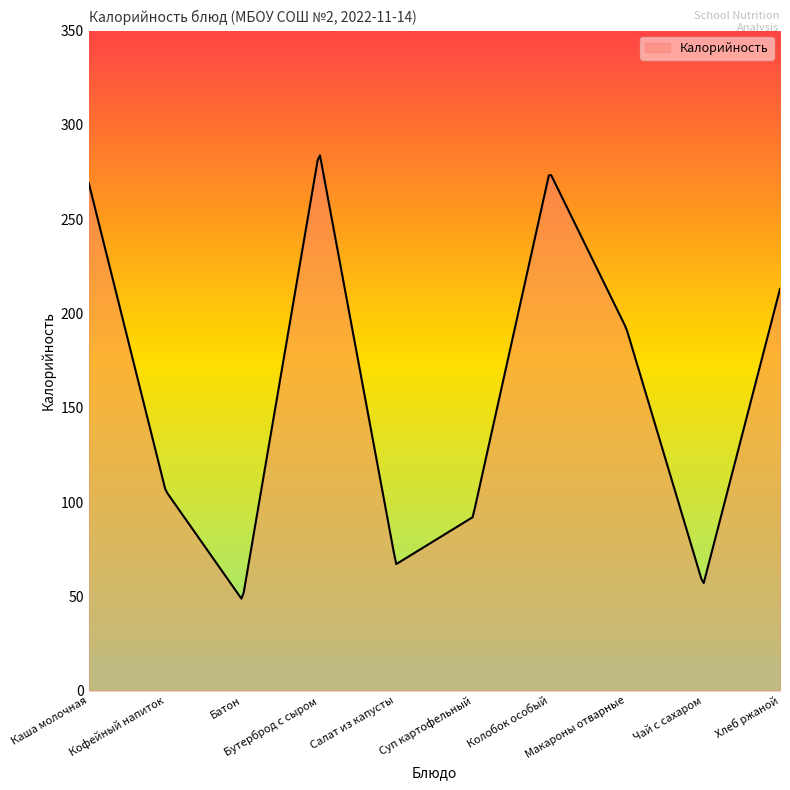

What is the greatest value displayed?

283.8